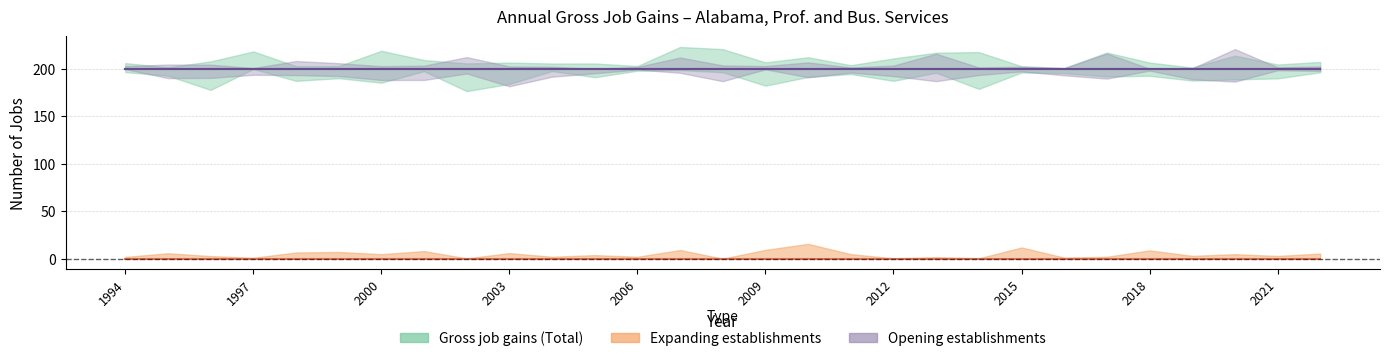

Which series has the largest total across all categories?

Gross job gains (Total)